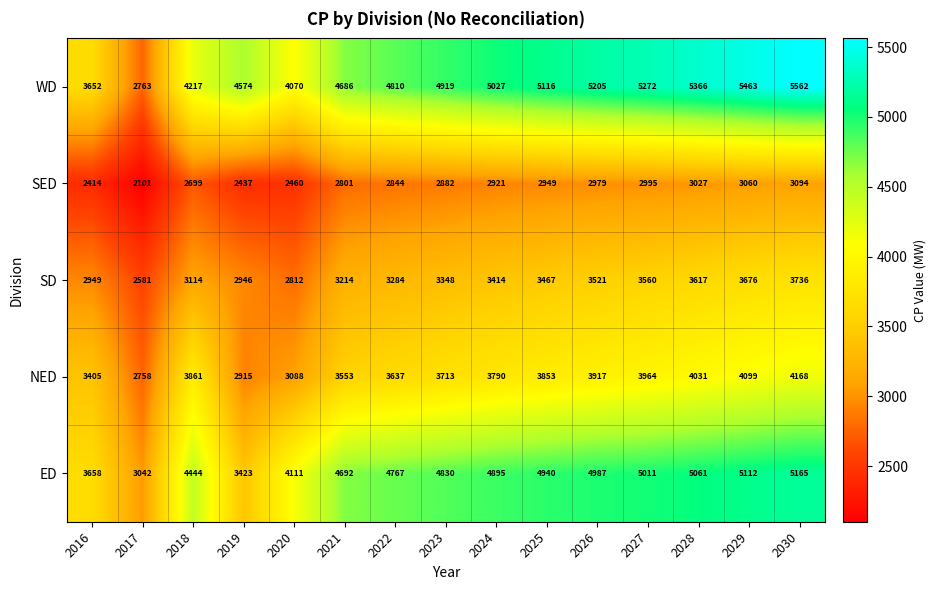

True or false: SED has a value of 3094 at 2030.

True